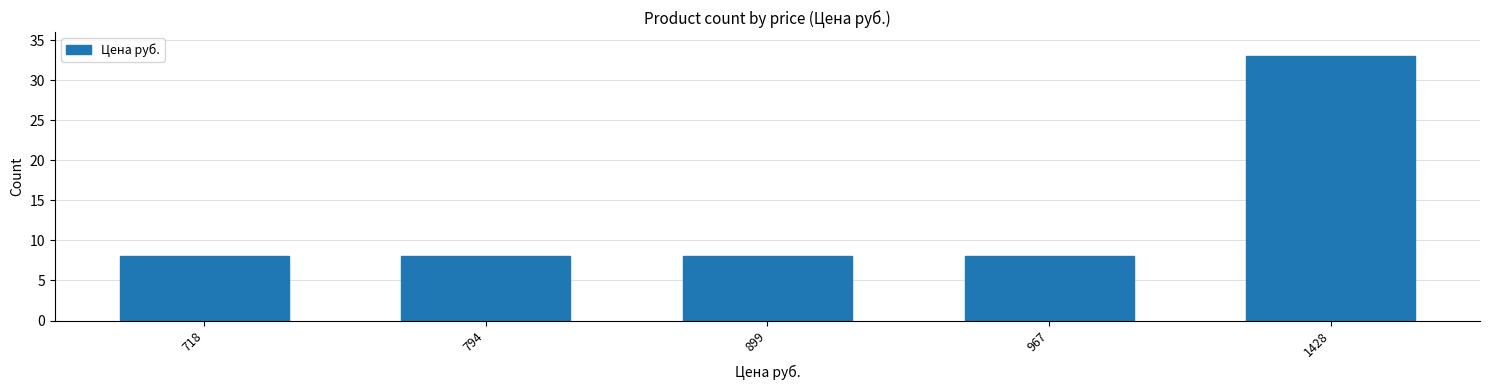

Reading left to right, transcribe all the data shown in this chart.

8	8	8	8	33